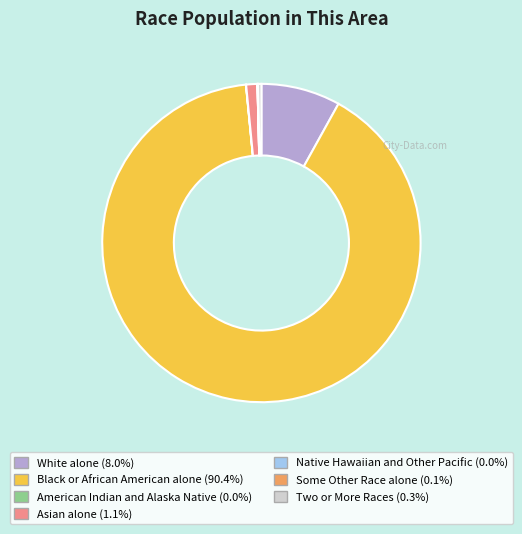

Is Black or African American alone the majority of the pie?

Yes